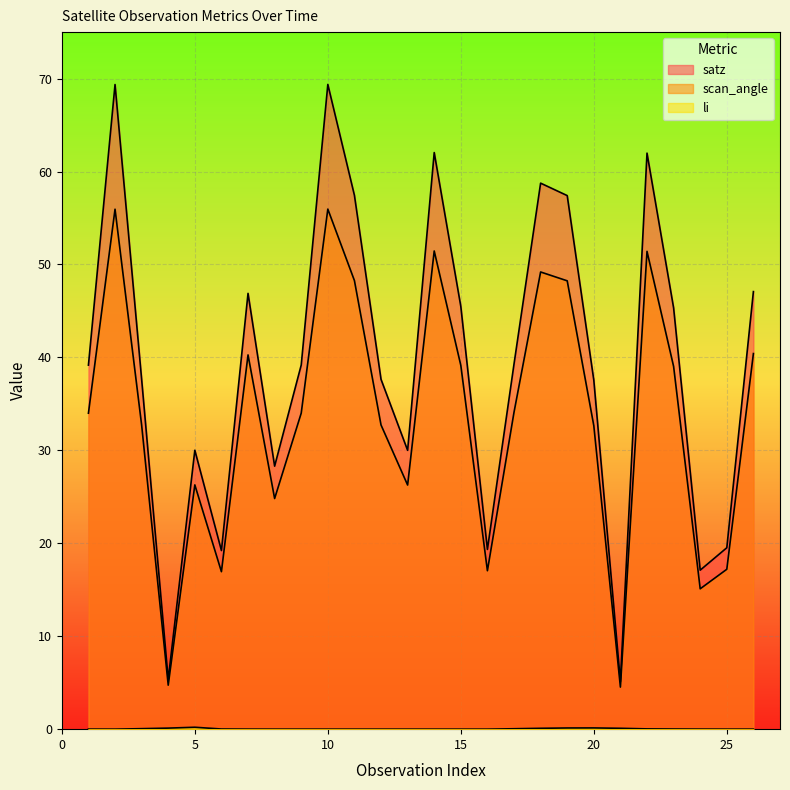

Reading right to left, list all the values displayed in this chart.

satz: 26=47.1	25=19.5	24=17.1	23=45.3	22=62.0	21=5.1	20=37.5	19=57.4	18=58.8	17=39.3	16=19.3	15=45.5	14=62.0	13=30.0	12=37.6	11=57.4	10=69.4	9=39.2	8=28.3	7=46.9	6=19.2	5=30.0	4=5.3	3=37.6	2=69.4	1=39.2
scan_angle: 26=40.4	25=17.2	24=15.1	23=39.0	22=51.4	21=4.5	20=32.7	19=48.2	18=49.2	17=34.1	16=17.0	15=39.1	14=51.5	13=26.3	12=32.7	11=48.3	10=56.0	9=34.0	8=24.8	7=40.3	6=16.9	5=26.3	4=4.7	3=32.7	2=55.9	1=34.0
li: 26=0.0	25=0.0	24=0.0	23=0.0	22=0.0	21=0.1	20=0.1	19=0.1	18=0.1	17=0.0	16=0.0	15=0.0	14=0.0	13=0.0	12=0.0	11=0.0	10=0.0	9=0.0	8=0.0	7=0.0	6=0.0	5=0.2	4=0.1	3=0.1	2=0.0	1=0.0